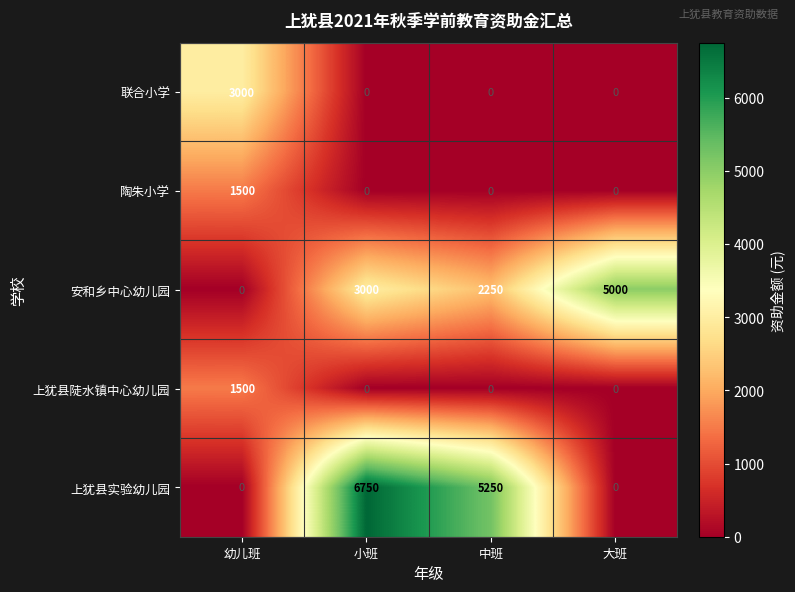

Reading left to right, extract all data points from this chart.

联合小学: 幼儿班=3000	小班=0	中班=0	大班=0
陶朱小学: 幼儿班=1500	小班=0	中班=0	大班=0
安和乡中心幼儿园: 幼儿班=0	小班=3000	中班=2250	大班=5000
上犹县陡水镇中心幼儿园: 幼儿班=1500	小班=0	中班=0	大班=0
上犹县实验幼儿园: 幼儿班=0	小班=6750	中班=5250	大班=0